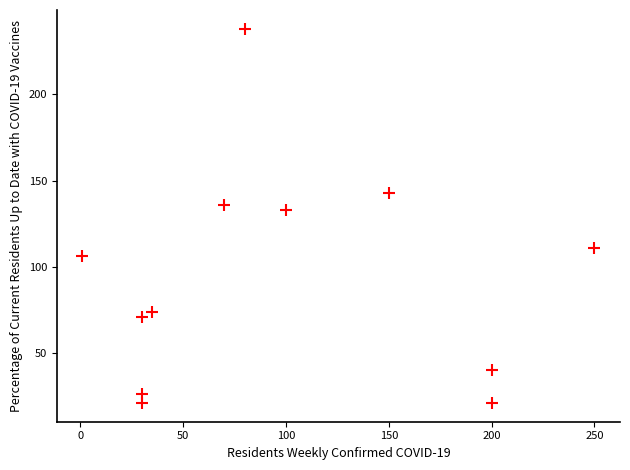

What is the range of Y values (max minus min)?

217